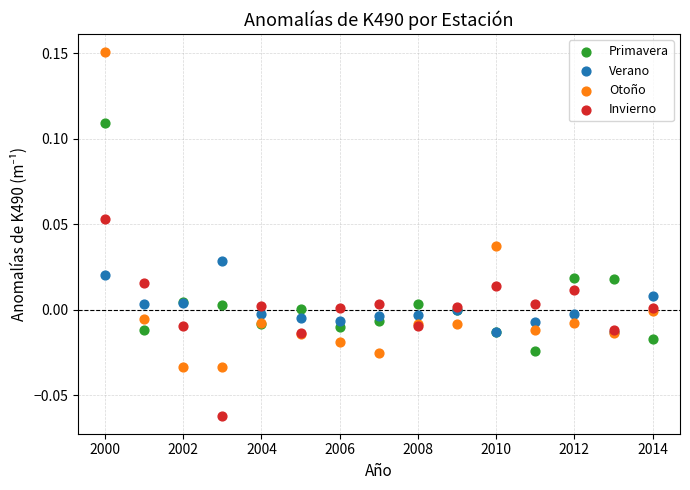

What are all the series names shown in the legend?

Primavera, Verano, Otoño, Invierno